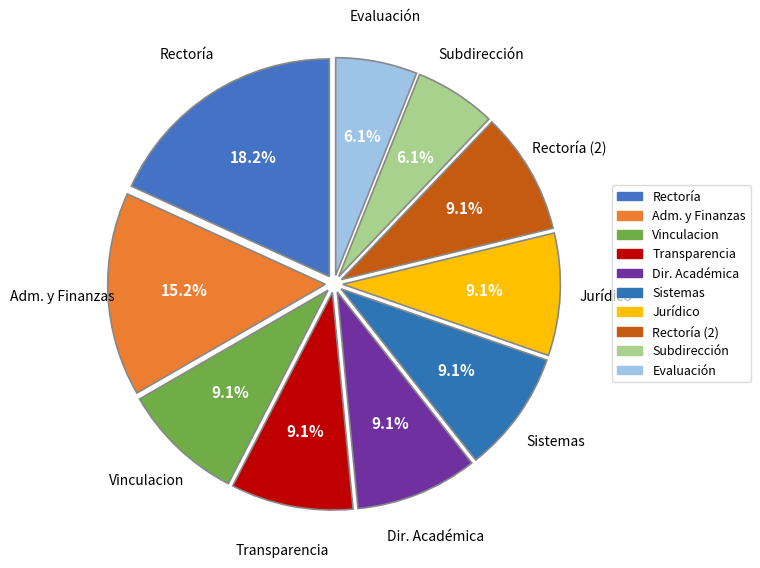

How many slices are in this pie chart?

10